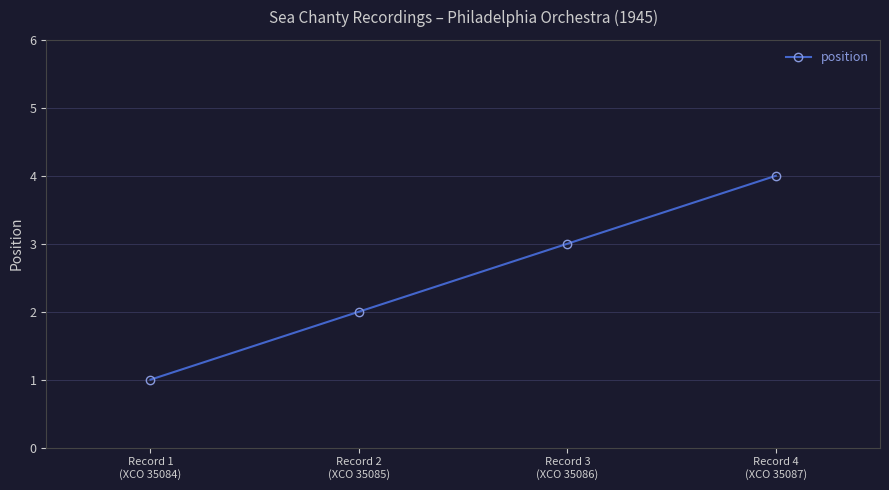

The chart shows a value of 2 at Record 2
(XCO 35085). True or false?

True